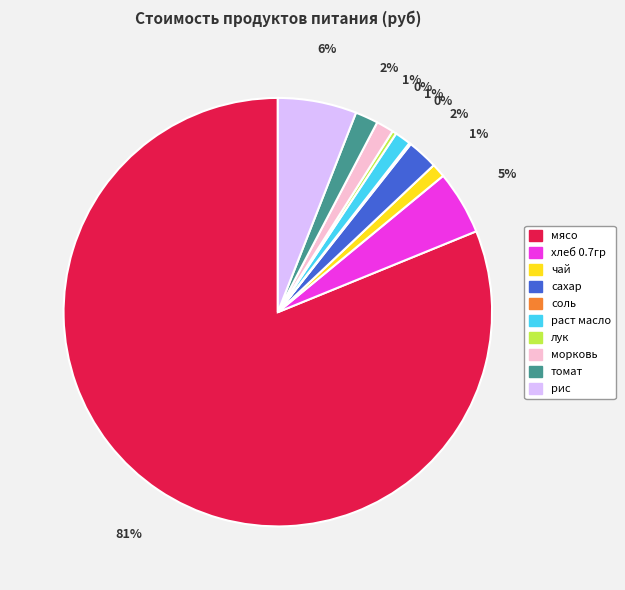

To the nearest percent, what percentage of the pie is сахар?

2%